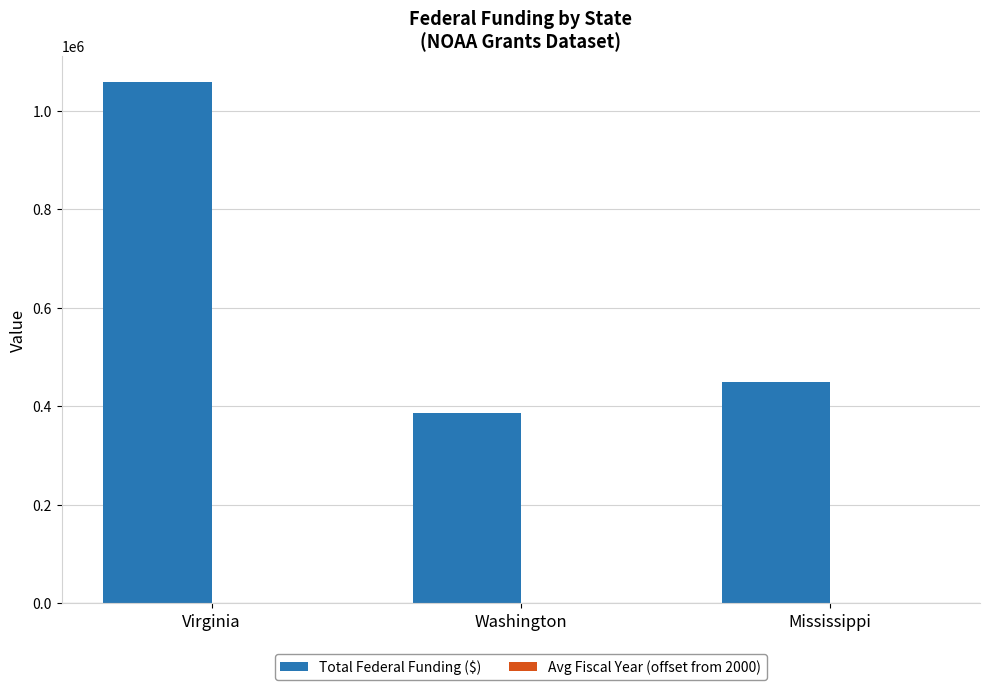

What is the approximate value of Total Federal Funding ($) at Mississippi?

449076.0